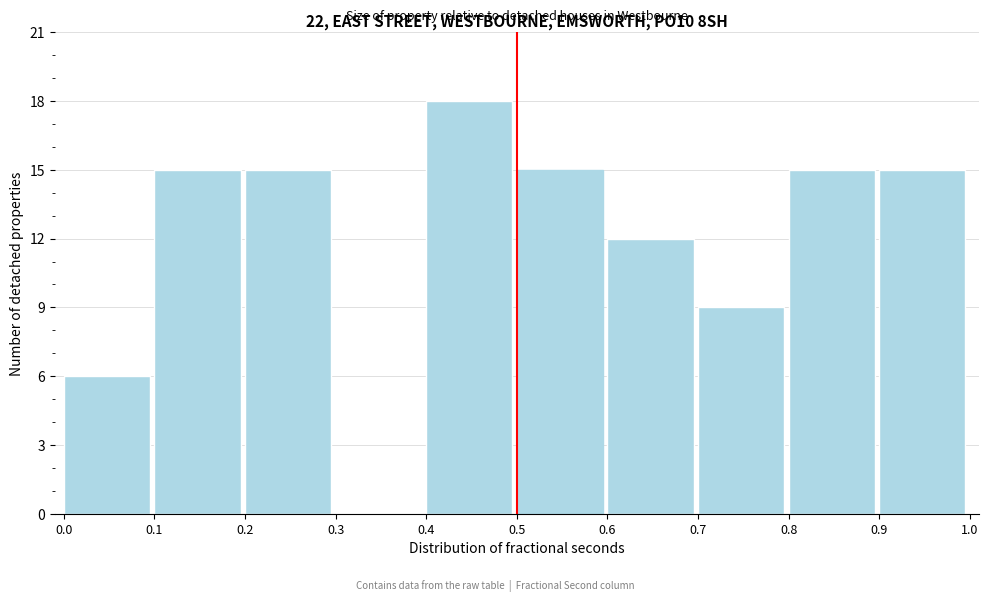

Reading left to right, list every bar in this chart as the range it spans on the x-axis followed by its height. The values are not printed on the chart, so give them approximately, as read against the axis.

0.0 to 0.1: 6
0.1 to 0.2: 15
0.2 to 0.3: 15
0.3 to 0.4: 0
0.4 to 0.5: 18
0.5 to 0.6: 15
0.6 to 0.7: 12
0.7 to 0.8: 9
0.8 to 0.9: 15
0.9 to 1.0: 15